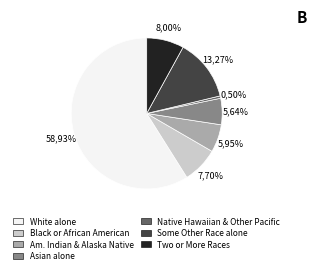

What percentage is the Asian alone slice, to the nearest percent?

6%